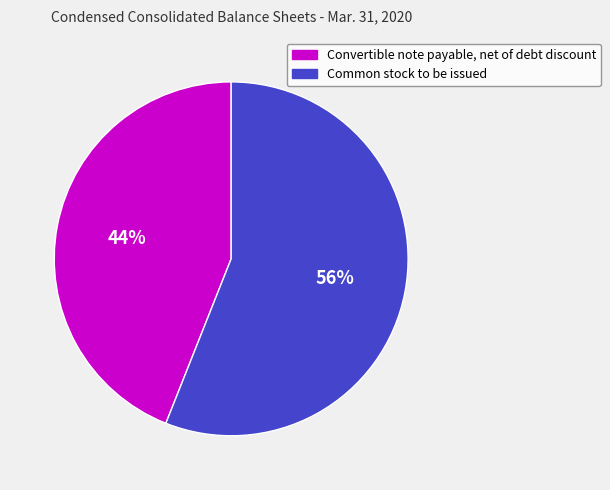

Which has a higher value, Common stock to be issued or Convertible note payable, net of debt discount?

Common stock to be issued